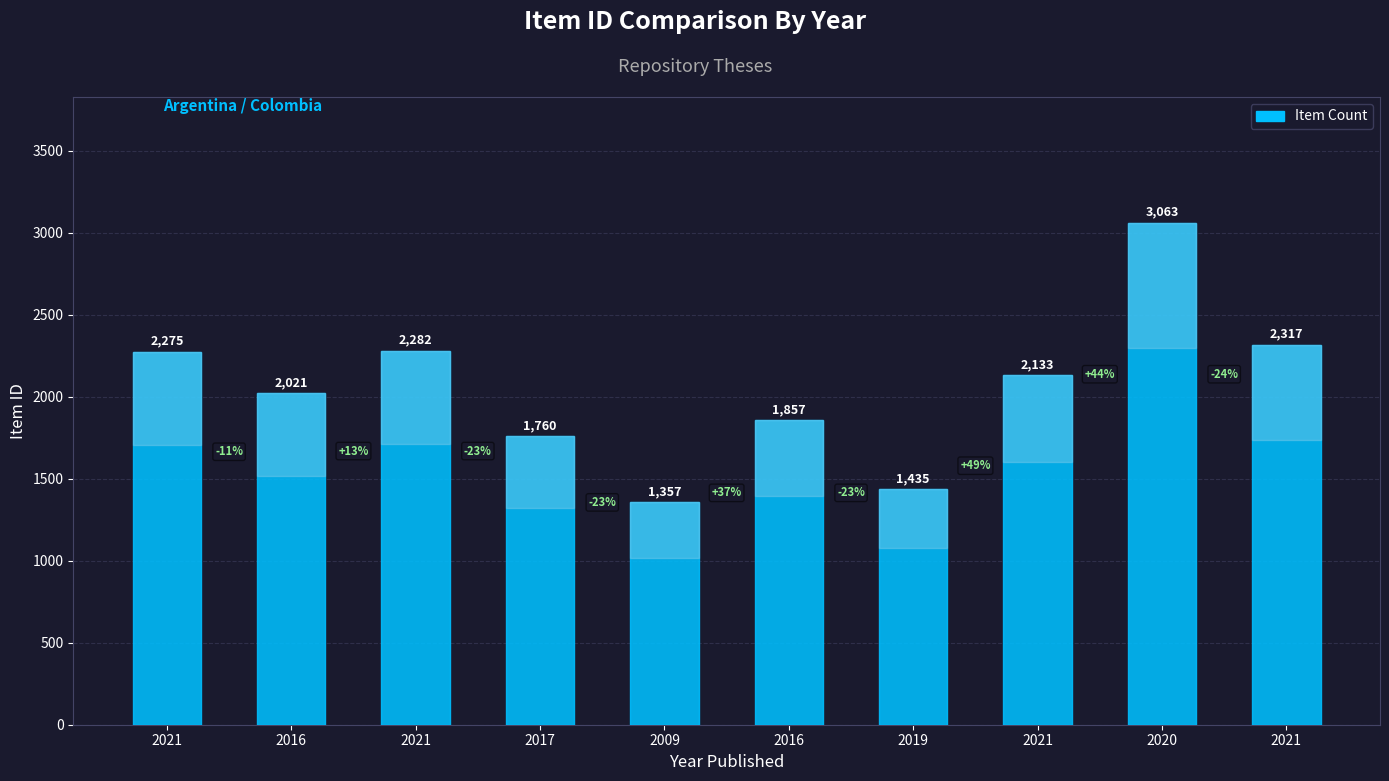

Is it true that the value at 2021 is 1060?

False